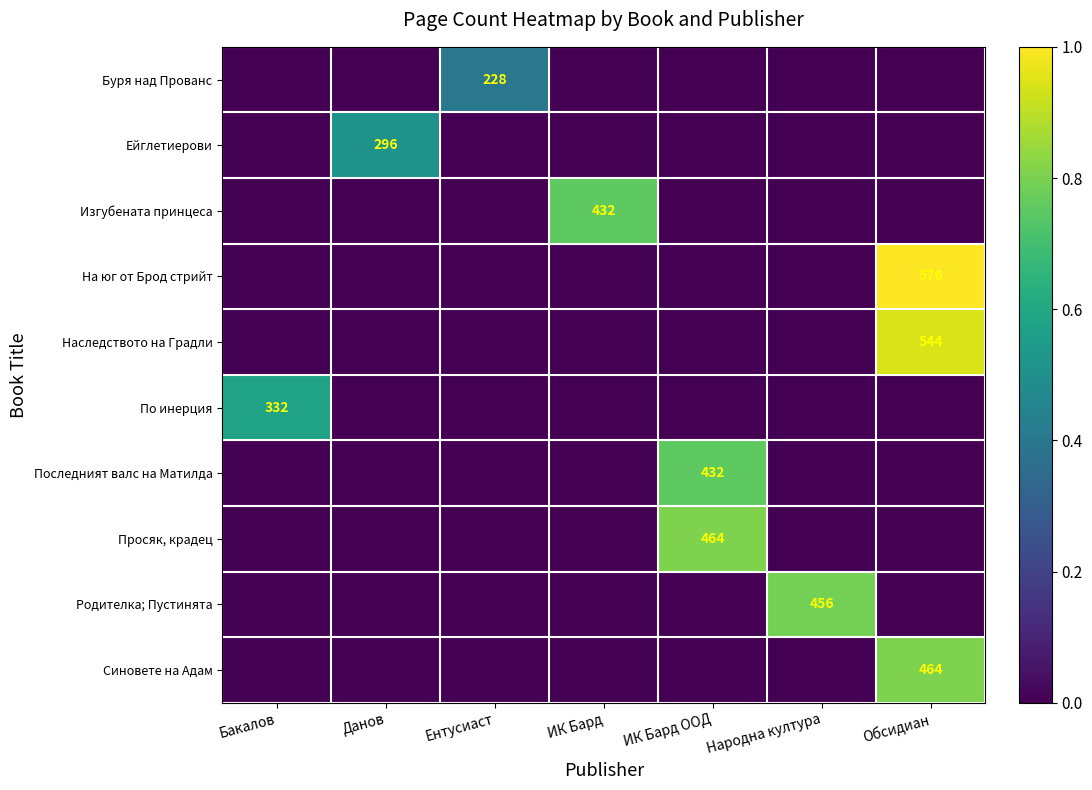

Which series has the widest spread of values?

На юг от Брод стрийт